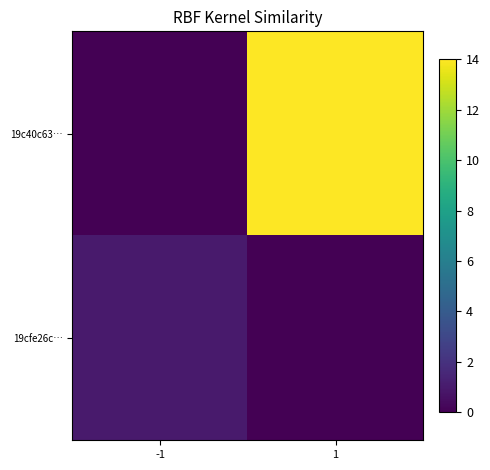

At which category is the sum across all series the highest?

1